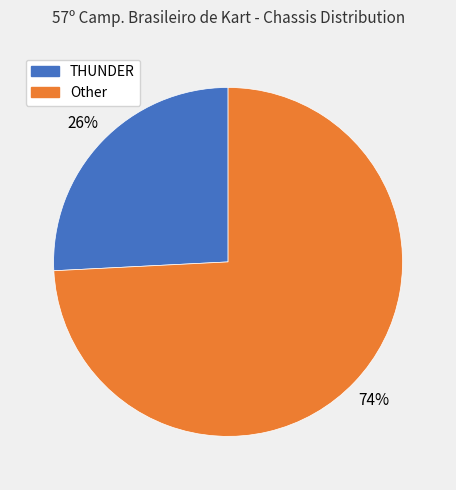

Is the sum of THUNDER and Other greater than half?

Yes